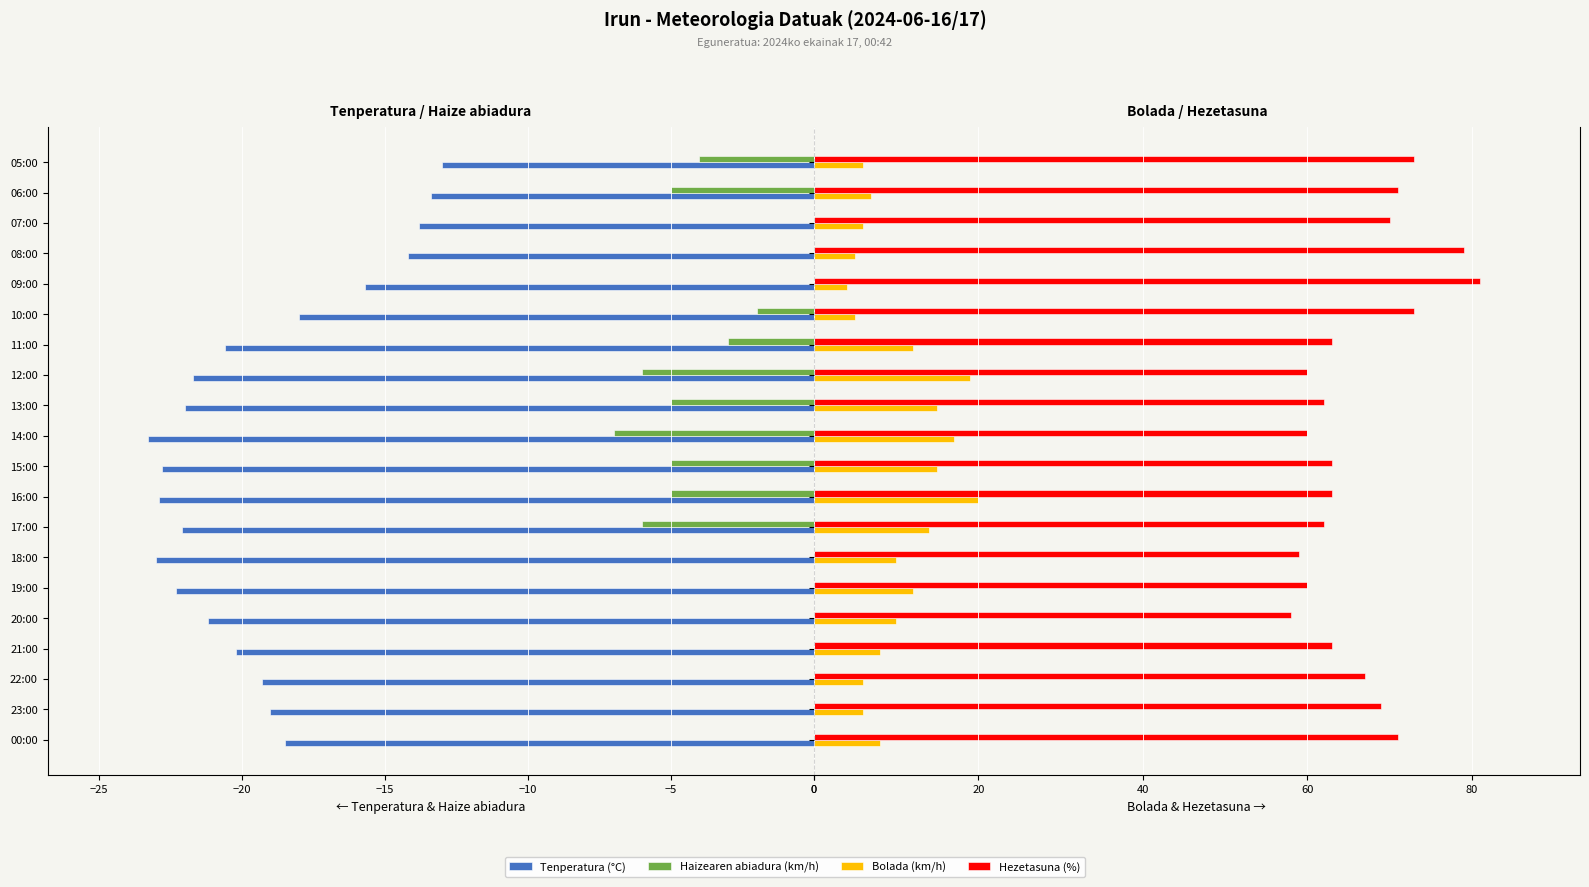

Rank the series at 16:00 from highest to lowest value.

Hezetasuna (%), Bolada (km/h), Haizearen abiadura (km/h), Tenperatura (°C)